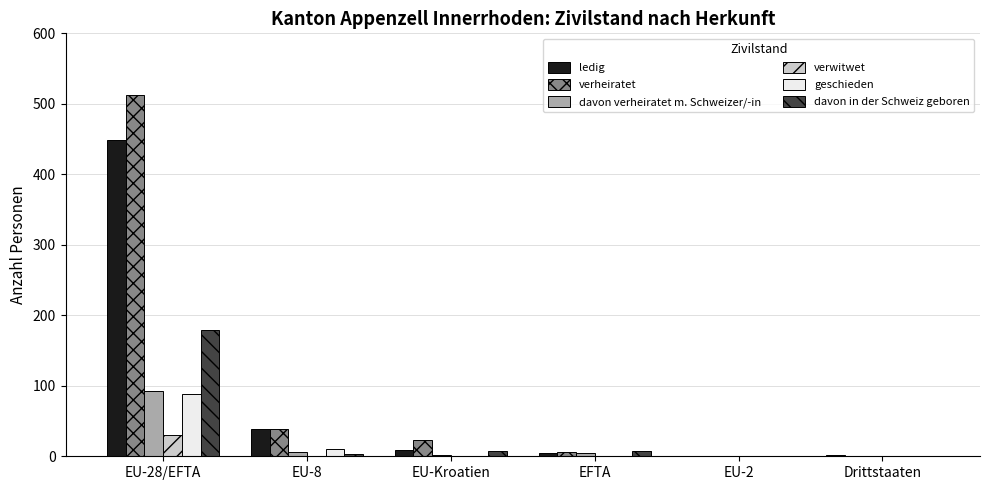

Are the bars horizontal?

No